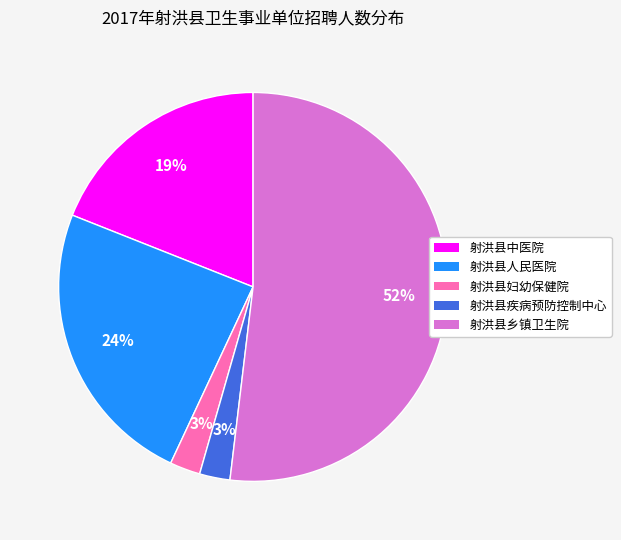

Which slice is the largest?

射洪县乡镇卫生院